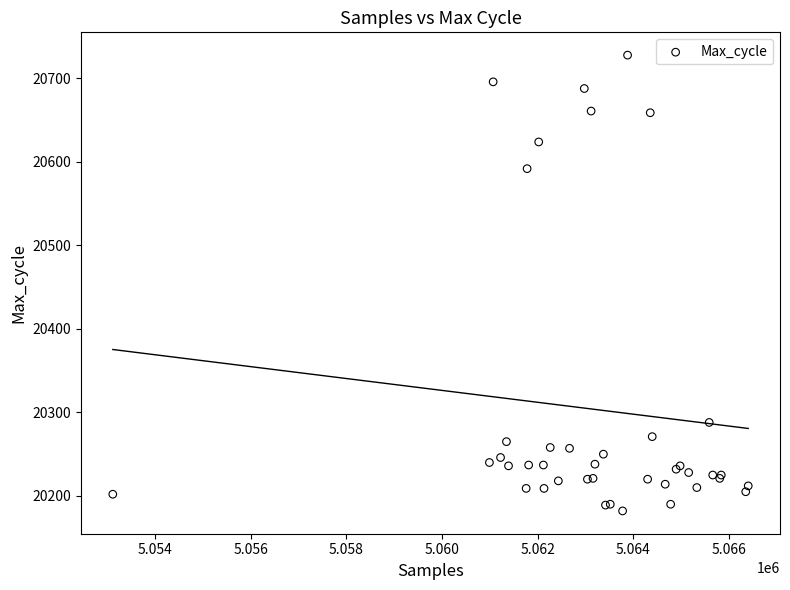

What Y value in the scatter plot is closest to 20455?

20592